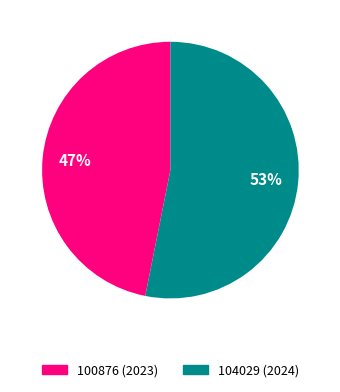

True or false: 104029 accounts for 99% of the total.

False